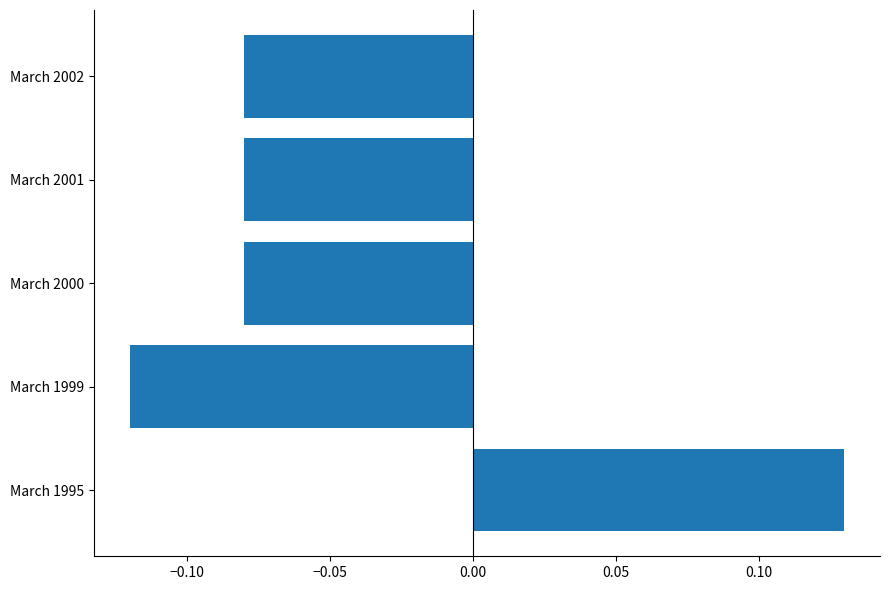

Which has a higher value, March 2000 or March 1999?

March 2000